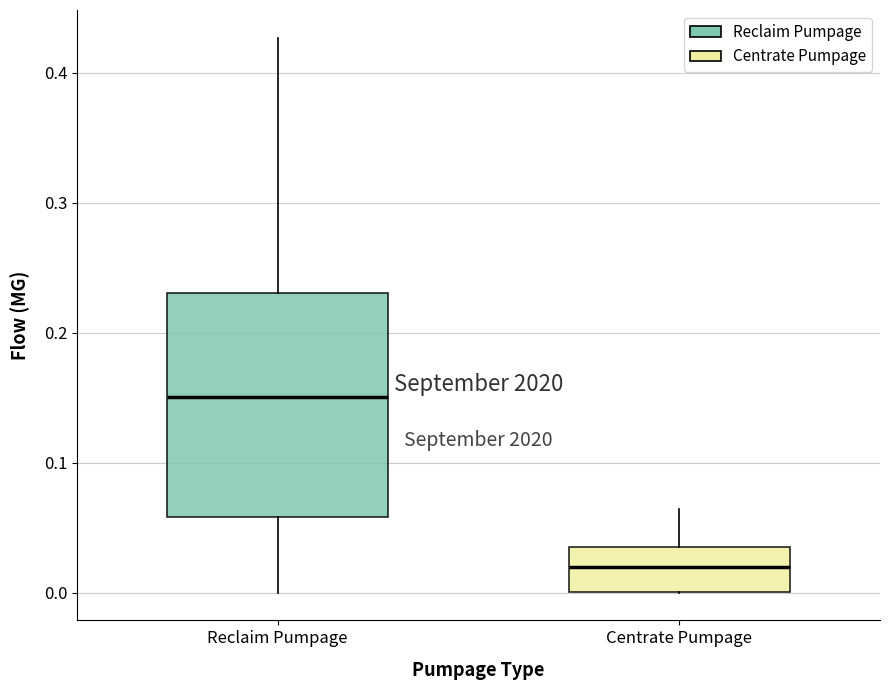

Where does the lower whisker of the box for Reclaim Pumpage end on the y-axis? The values are not printed on the chart, so give them approximately, as read against the axis.

0.00